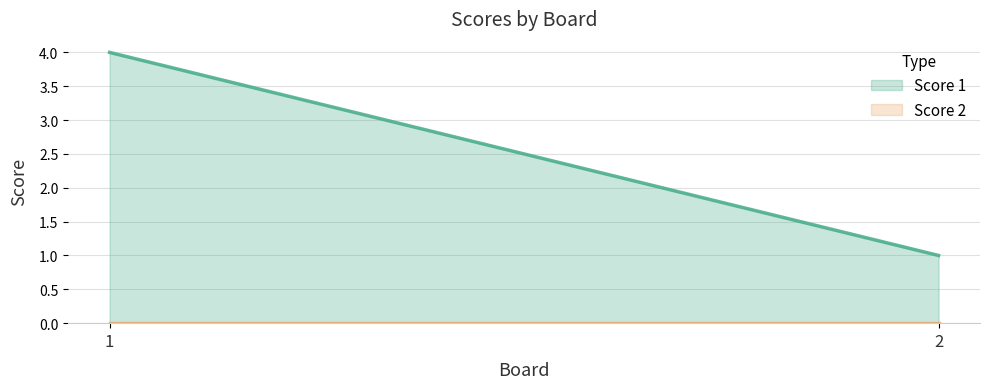

Between 1 and 2, which series saw the biggest shift?

Score 1